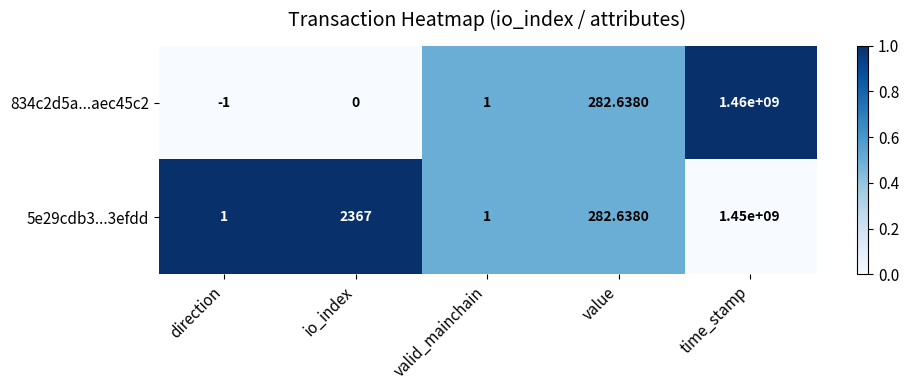

Rank the series by their maximum value, from lowest to highest.

5e29cdb3...3efdd, 834c2d5a...aec45c2